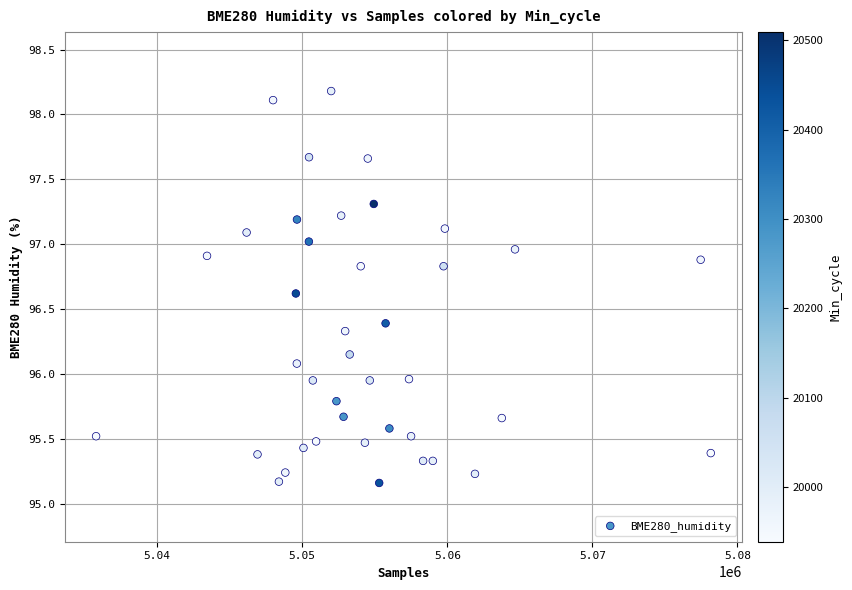

What is the range of Y values (max minus min)?

3.0